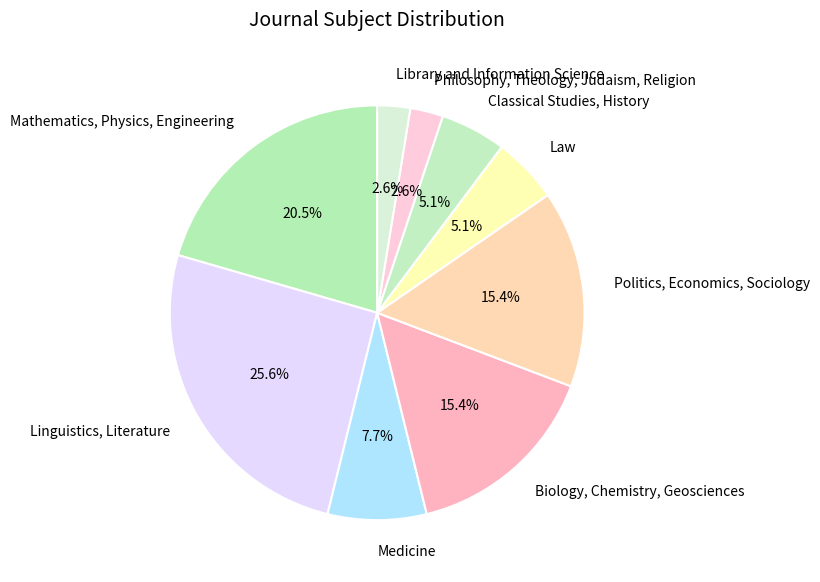

What is the ratio of the value at Politics, Economics, Sociology to the value at Linguistics, Literature?

0.6